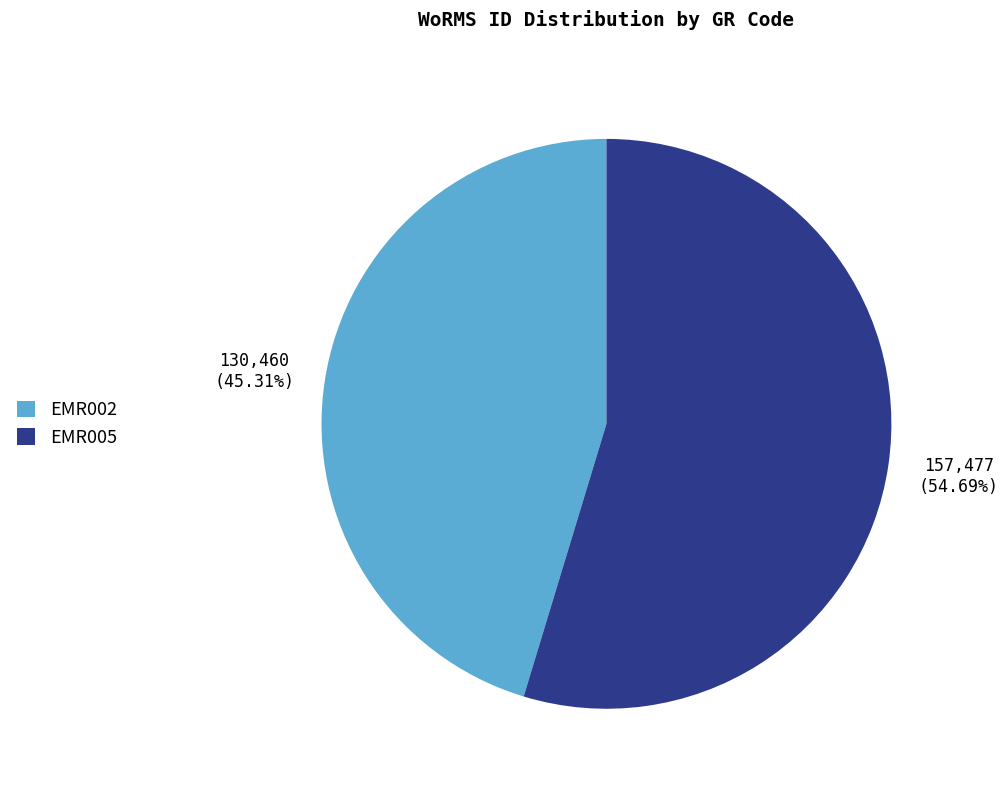

Which slice is the largest?

EMR005